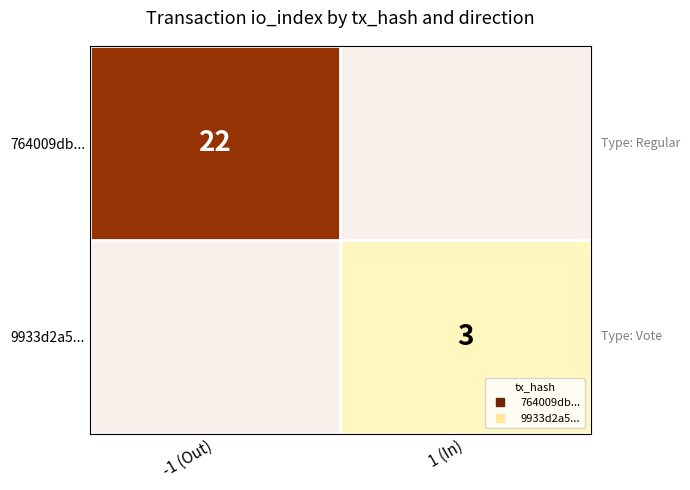

What is the sum of the 9933d2a5... values at -1 (Out) and 1 (In)?

3